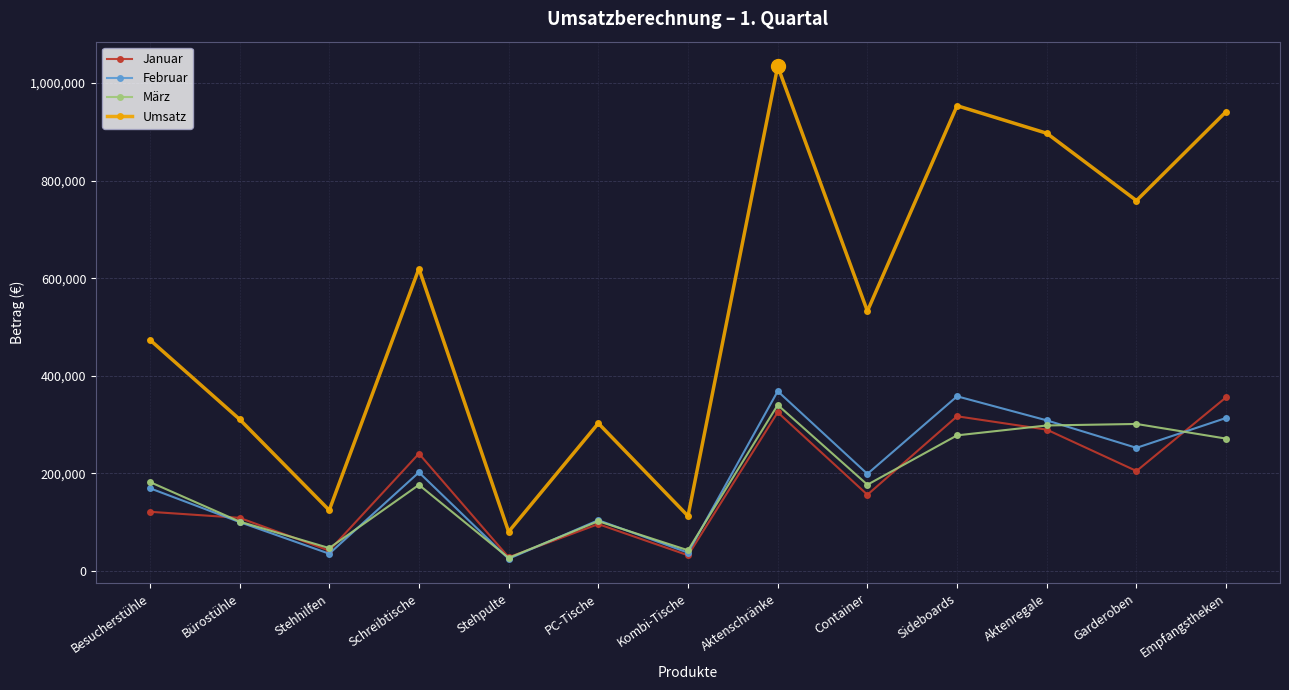

Is it true that Februar equals 332755 at Garderoben?

False